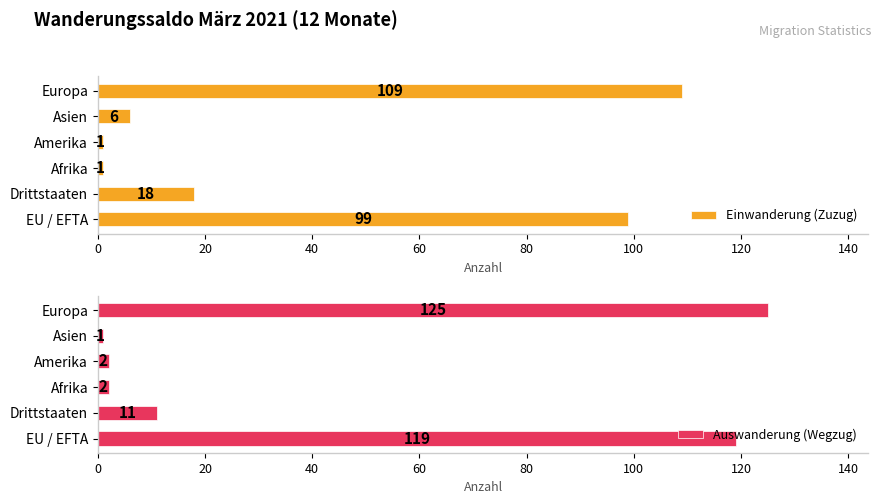

How many bars are there in total?

12